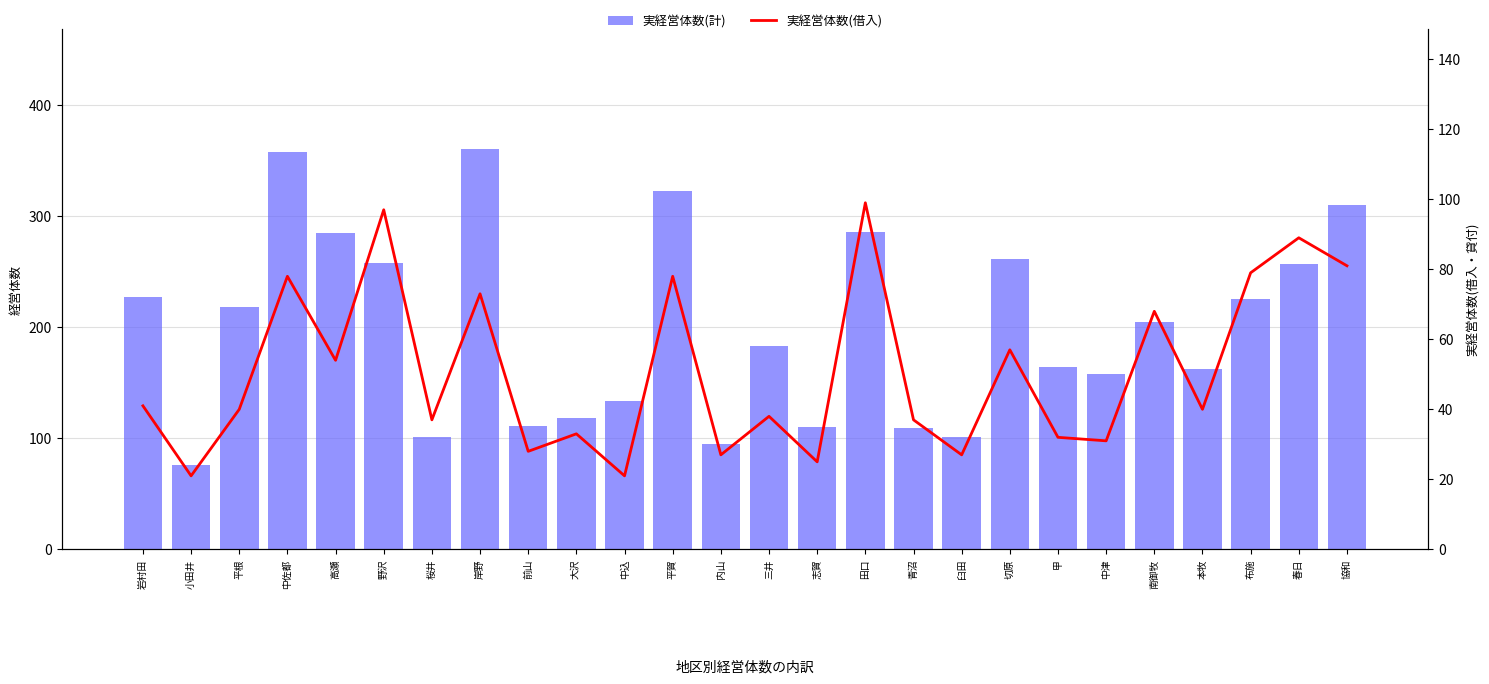

What is the sum of all 実経営体数(借入) values?

1331